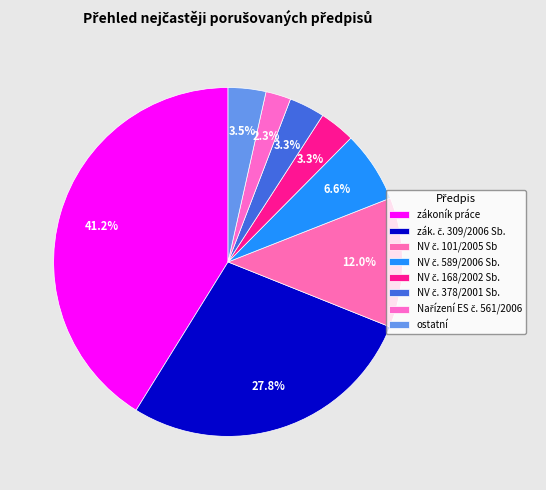

Count the number of slices in the pie.

8